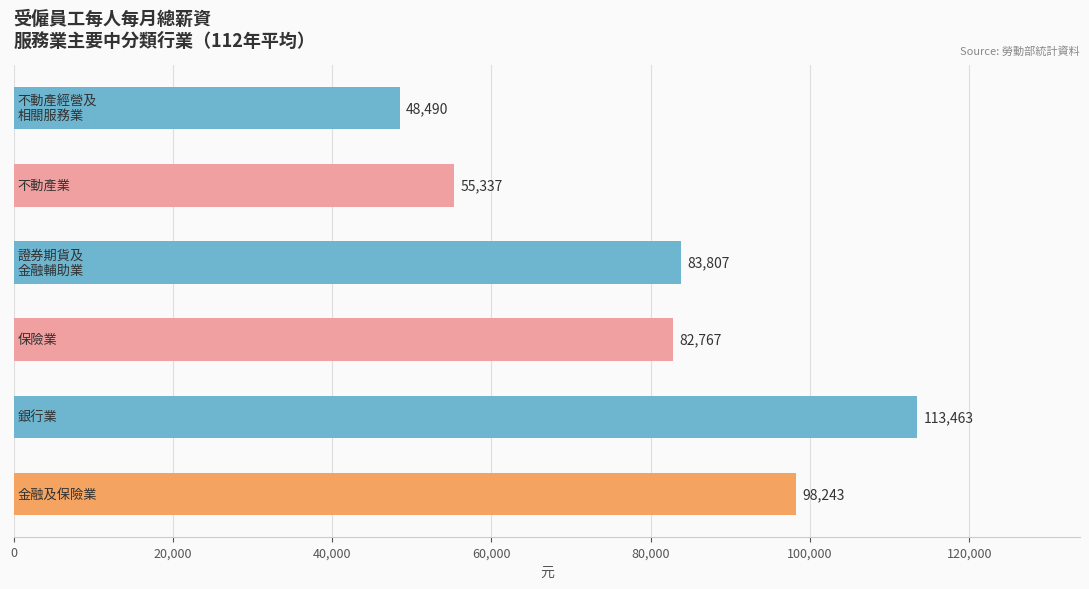

Count the values in the range 55337 to 98243.

4